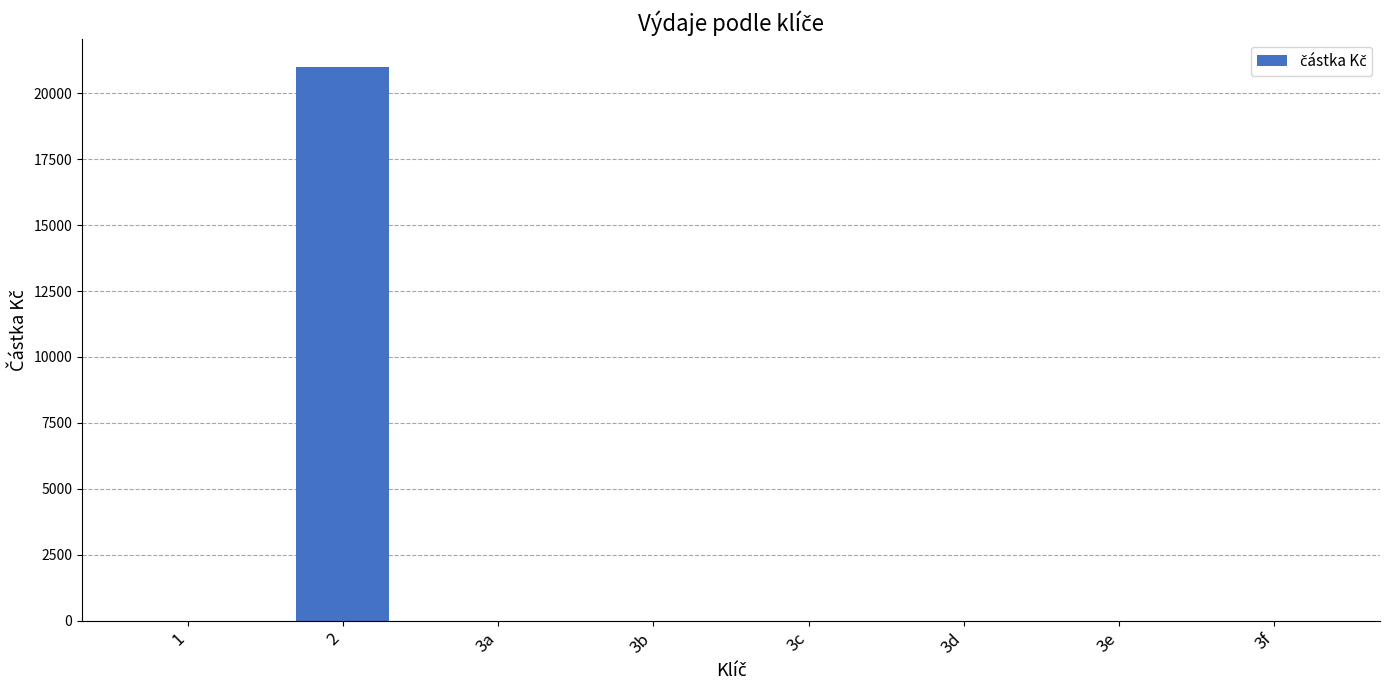

Reading left to right, list all the values displayed in this chart.

0	21000	0	0	0	0	0	0